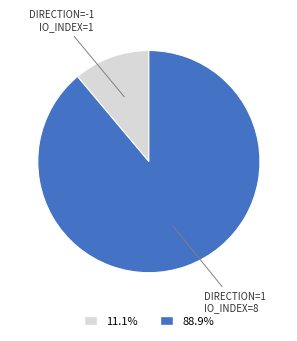

Is there any slice that represents more than half of the pie?

Yes